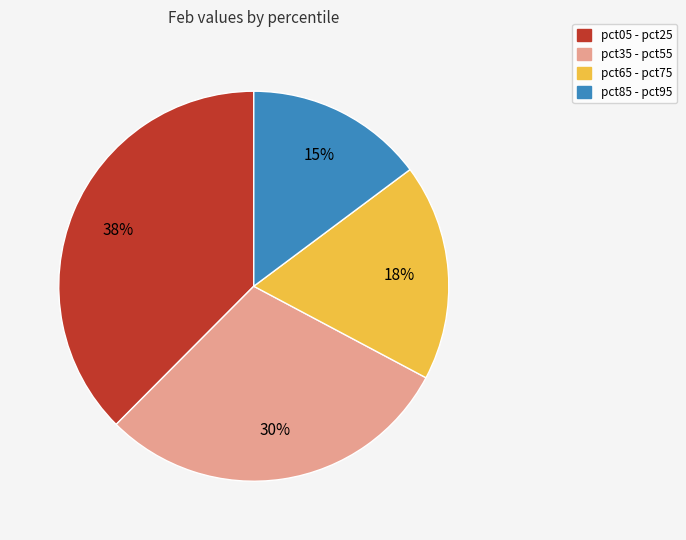

Count the number of slices in the pie.

4